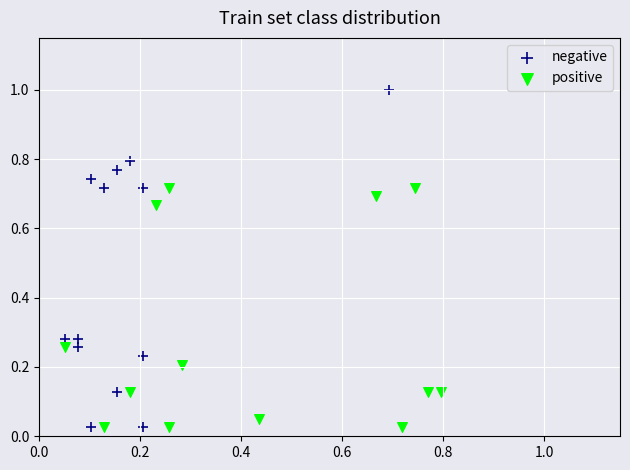

What are all the series names shown in the legend?

negative, positive